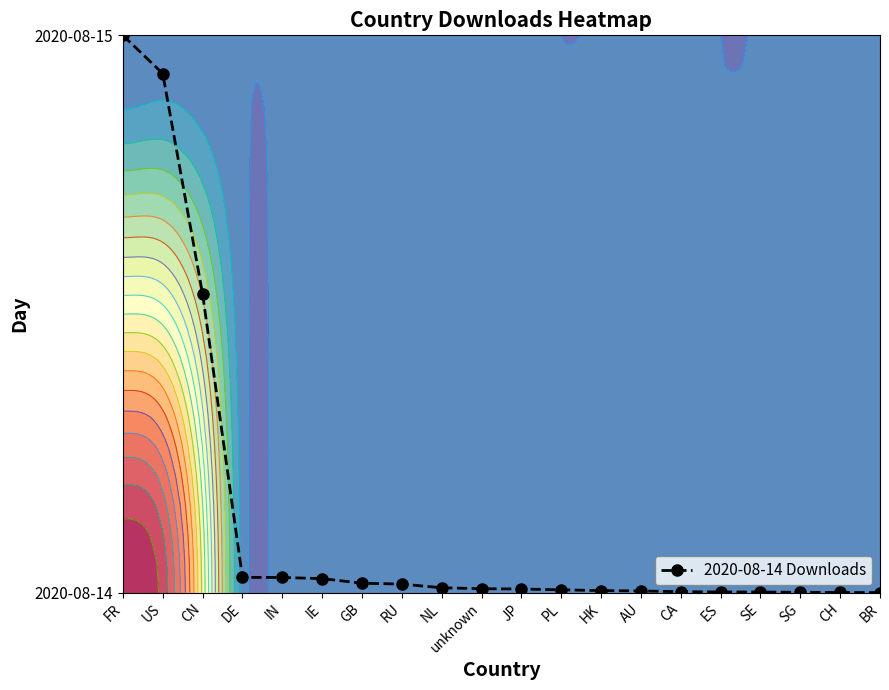

List the labels in order of value, smallest first.

BR, CH, SG, SE, ES, CA, AU, HK, PL, JP, unknown, NL, RU, GB, IE, IN, DE, CN, US, FR